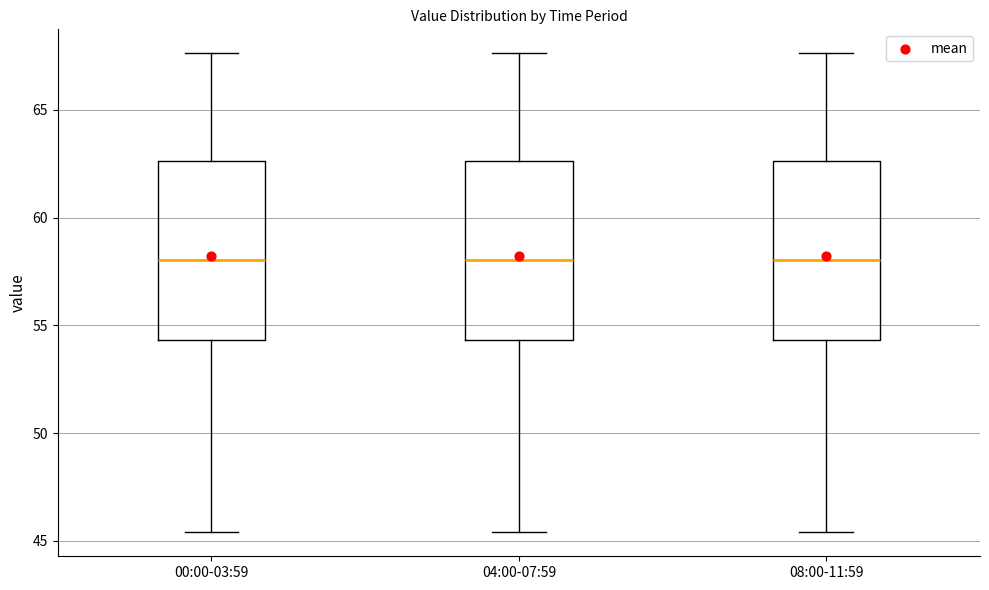

Reading left to right, transcribe this box plot: for each box, give where its median line is, the range the box spans, and where its two whiskers end, as read against the y-axis. The values are not printed on the chart, so give them approximately, as read against the axis.

00:00-03:59: median 58.0, box 54.5 to 62.5, whiskers 45.5 to 67.5
04:00-07:59: median 58.0, box 54.5 to 62.5, whiskers 45.5 to 67.5
08:00-11:59: median 58.0, box 54.5 to 62.5, whiskers 45.5 to 67.5